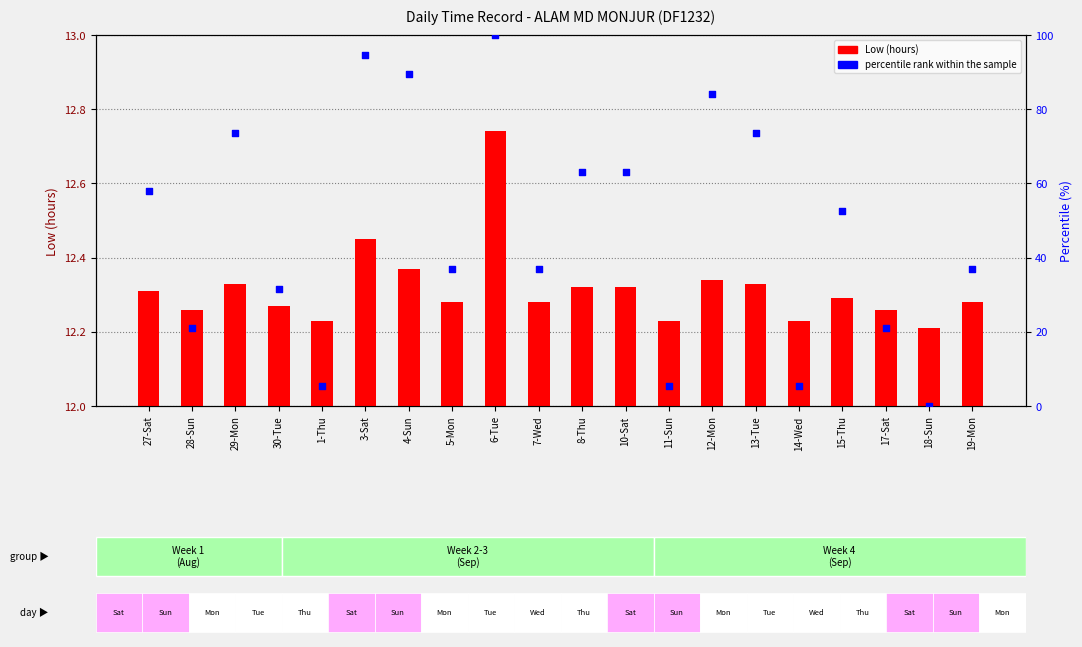

Which series reaches the maximum Y coordinate?

percentile rank within the sample